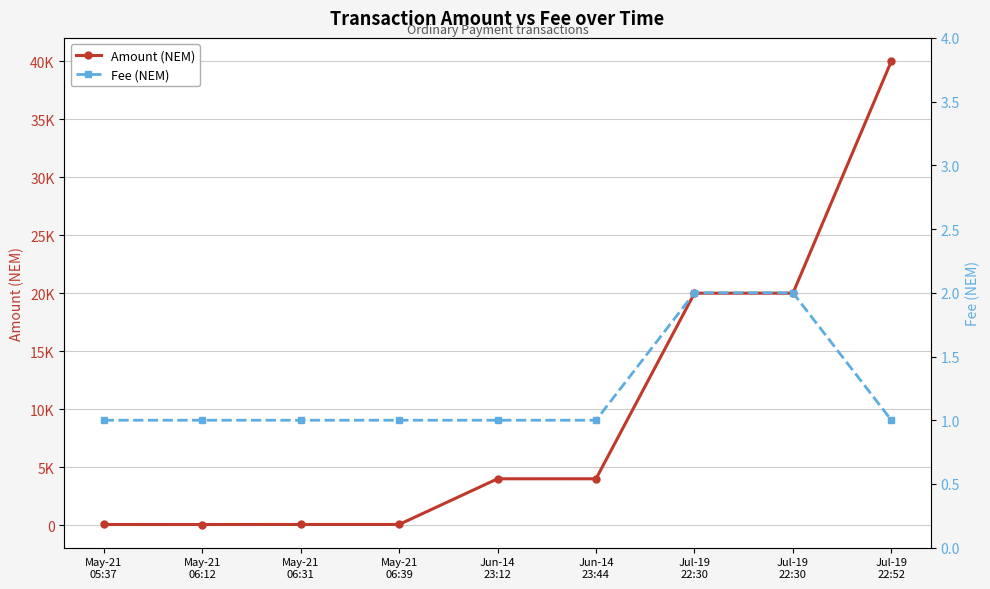

Which series has the largest range (max minus min)?

Amount (NEM)